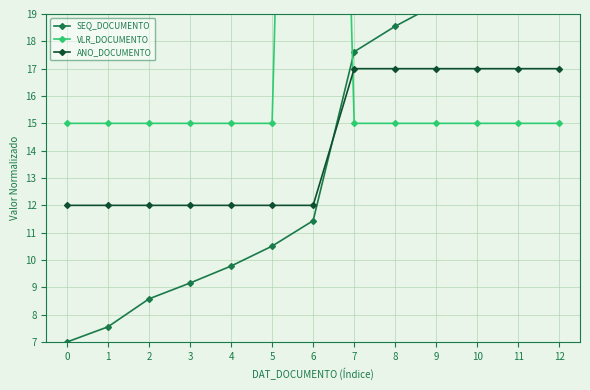

What is the minimum value shown in the chart?

7.0